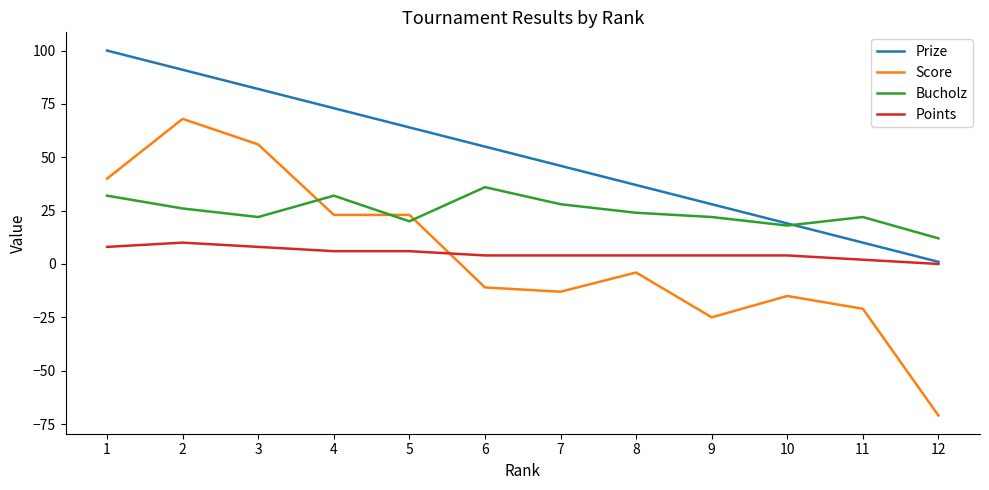

What is the total value across all series at 7?

65